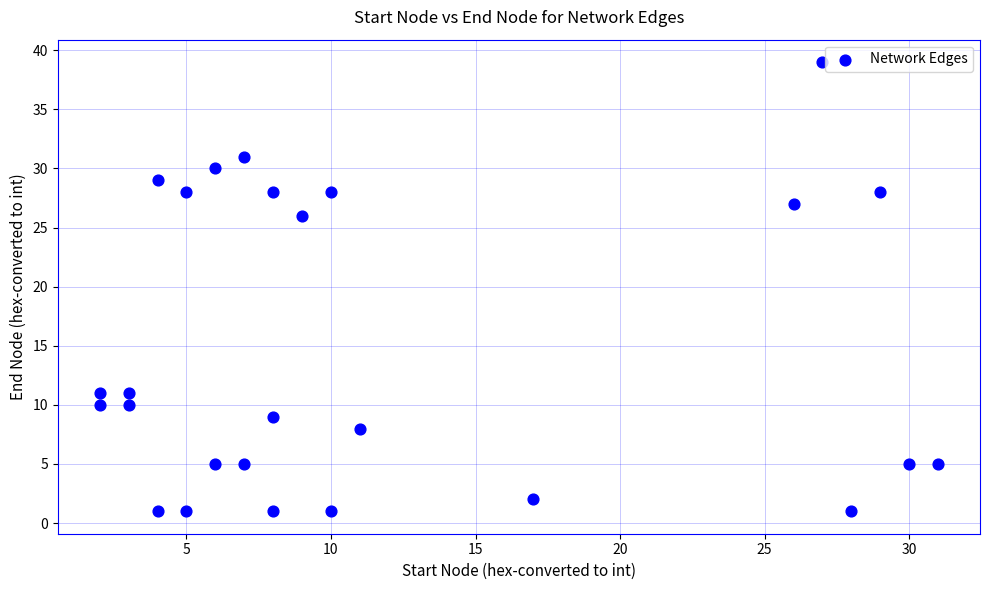

What is the range of X values (max minus min)?

29